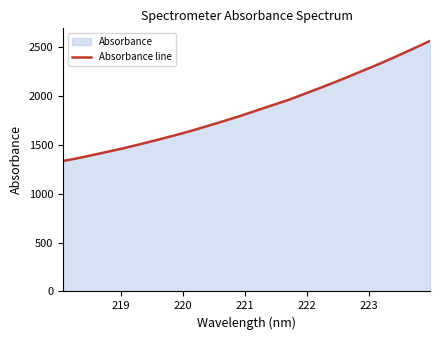

True or false: there are more than 2 points higher than both neighbors.

False